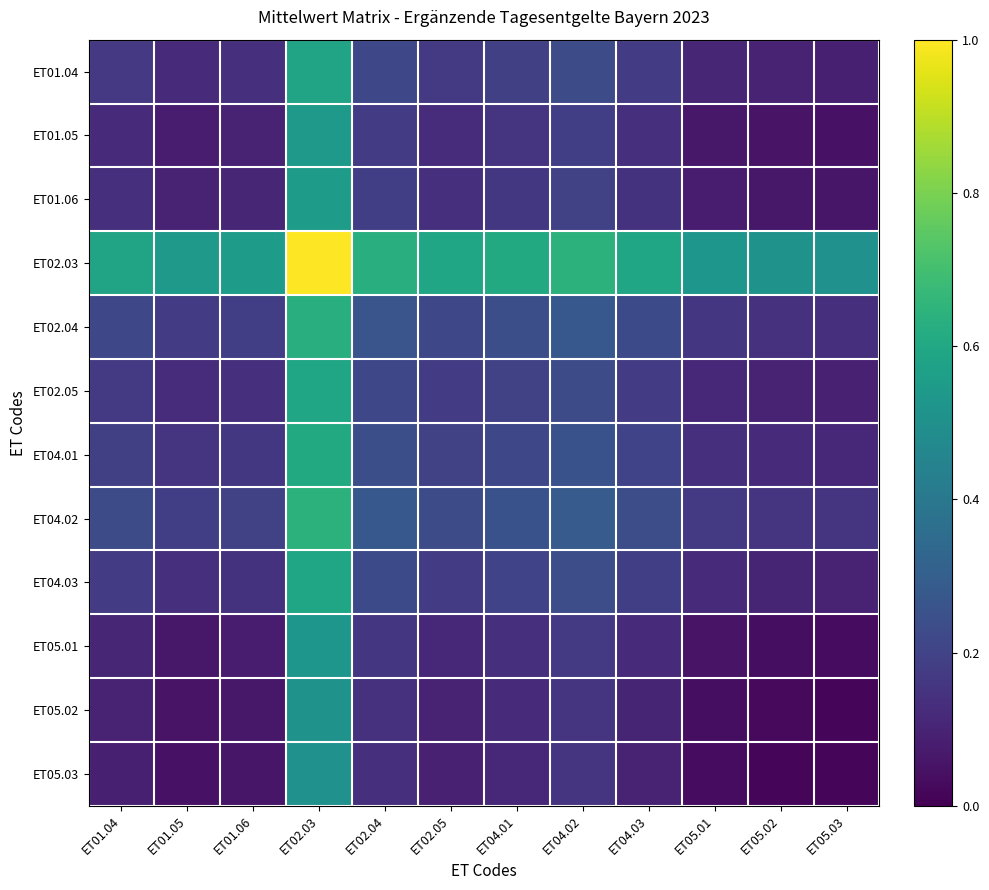

Reading right to left, what are all the values shown in this chart?

ET01.04: ET05.03=0.1	ET05.02=0.1	ET05.01=0.1	ET04.03=0.2	ET04.02=0.2	ET04.01=0.2	ET02.05=0.2	ET02.04=0.2	ET02.03=0.6	ET01.06=0.1	ET01.05=0.1	ET01.04=0.2
ET01.05: ET05.03=0.0	ET05.02=0.1	ET05.01=0.1	ET04.03=0.1	ET04.02=0.2	ET04.01=0.1	ET02.05=0.1	ET02.04=0.2	ET02.03=0.5	ET01.06=0.1	ET01.05=0.1	ET01.04=0.1
ET01.06: ET05.03=0.1	ET05.02=0.1	ET05.01=0.1	ET04.03=0.1	ET04.02=0.2	ET04.01=0.2	ET02.05=0.1	ET02.04=0.2	ET02.03=0.6	ET01.06=0.1	ET01.05=0.1	ET01.04=0.1
ET02.03: ET05.03=0.5	ET05.02=0.5	ET05.01=0.5	ET04.03=0.6	ET04.02=0.6	ET04.01=0.6	ET02.05=0.6	ET02.04=0.6	ET02.03=1.0	ET01.06=0.6	ET01.05=0.5	ET01.04=0.6
ET02.04: ET05.03=0.1	ET05.02=0.1	ET05.01=0.2	ET04.03=0.2	ET04.02=0.3	ET04.01=0.2	ET02.05=0.2	ET02.04=0.3	ET02.03=0.6	ET01.06=0.2	ET01.05=0.2	ET01.04=0.2
ET02.05: ET05.03=0.1	ET05.02=0.1	ET05.01=0.1	ET04.03=0.2	ET04.02=0.2	ET04.01=0.2	ET02.05=0.2	ET02.04=0.2	ET02.03=0.6	ET01.06=0.1	ET01.05=0.1	ET01.04=0.2
ET04.01: ET05.03=0.1	ET05.02=0.1	ET05.01=0.1	ET04.03=0.2	ET04.02=0.3	ET04.01=0.2	ET02.05=0.2	ET02.04=0.2	ET02.03=0.6	ET01.06=0.2	ET01.05=0.1	ET01.04=0.2
ET04.02: ET05.03=0.2	ET05.02=0.2	ET05.01=0.2	ET04.03=0.2	ET04.02=0.3	ET04.01=0.3	ET02.05=0.2	ET02.04=0.3	ET02.03=0.6	ET01.06=0.2	ET01.05=0.2	ET01.04=0.2
ET04.03: ET05.03=0.1	ET05.02=0.1	ET05.01=0.1	ET04.03=0.2	ET04.02=0.2	ET04.01=0.2	ET02.05=0.2	ET02.04=0.2	ET02.03=0.6	ET01.06=0.1	ET01.05=0.1	ET01.04=0.2
ET05.01: ET05.03=0.0	ET05.02=0.0	ET05.01=0.1	ET04.03=0.1	ET04.02=0.2	ET04.01=0.1	ET02.05=0.1	ET02.04=0.2	ET02.03=0.5	ET01.06=0.1	ET01.05=0.1	ET01.04=0.1
ET05.02: ET05.03=0.0	ET05.02=0.0	ET05.01=0.0	ET04.03=0.1	ET04.02=0.2	ET04.01=0.1	ET02.05=0.1	ET02.04=0.1	ET02.03=0.5	ET01.06=0.1	ET01.05=0.1	ET01.04=0.1
ET05.03: ET05.03=0.0	ET05.02=0.0	ET05.01=0.0	ET04.03=0.1	ET04.02=0.2	ET04.01=0.1	ET02.05=0.1	ET02.04=0.1	ET02.03=0.5	ET01.06=0.1	ET01.05=0.0	ET01.04=0.1